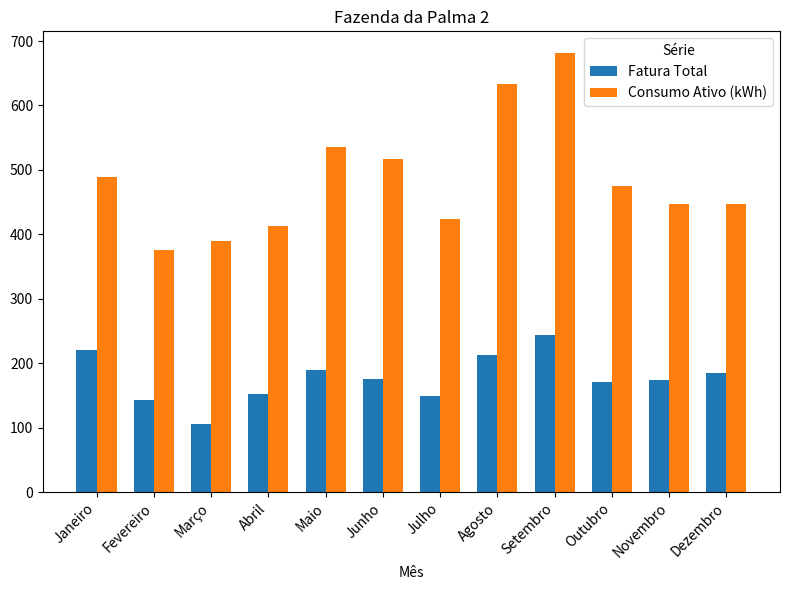

How many bars are there in each group?

2